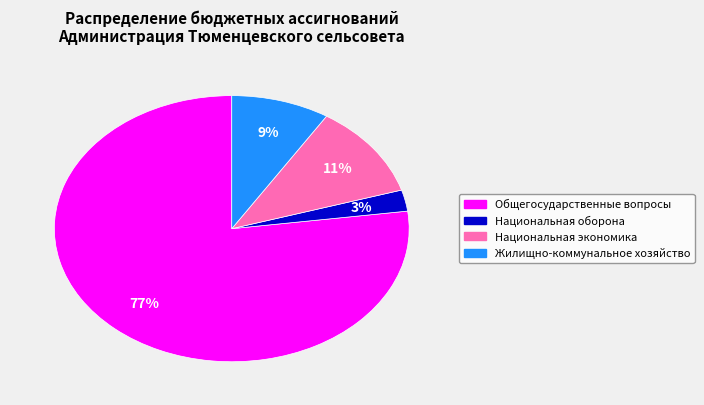

To the nearest percent, what is the average slice percentage?

25%